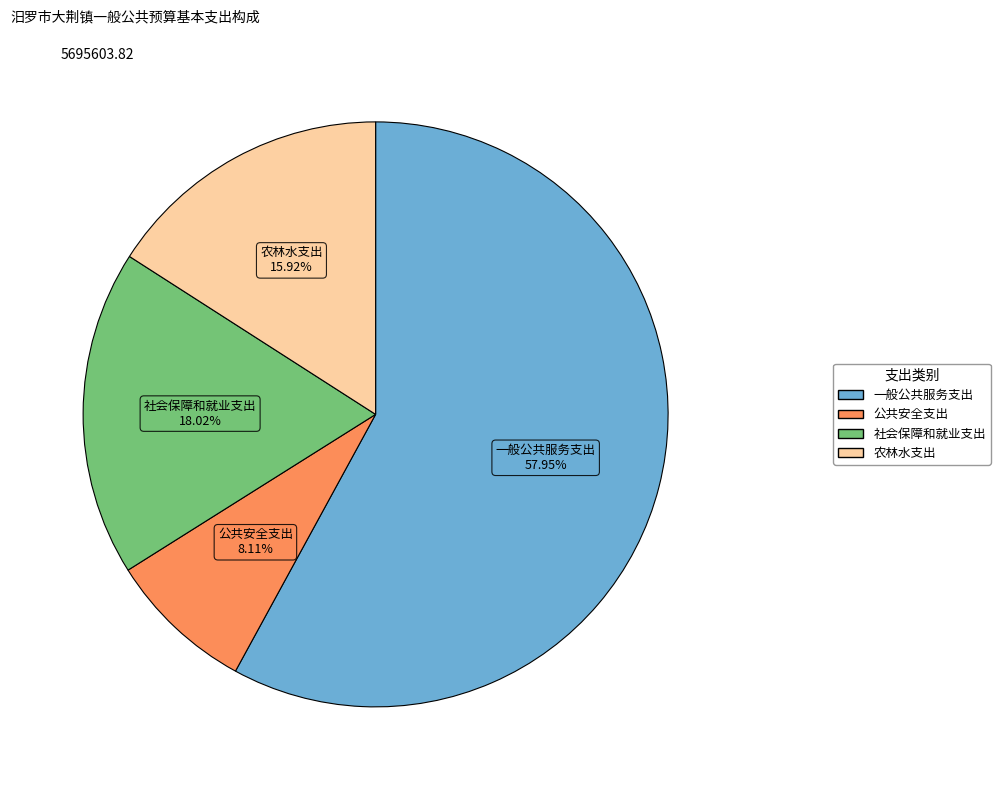

Rank the categories by value from lowest to highest.

公共安全支出, 农林水支出, 社会保障和就业支出, 一般公共服务支出